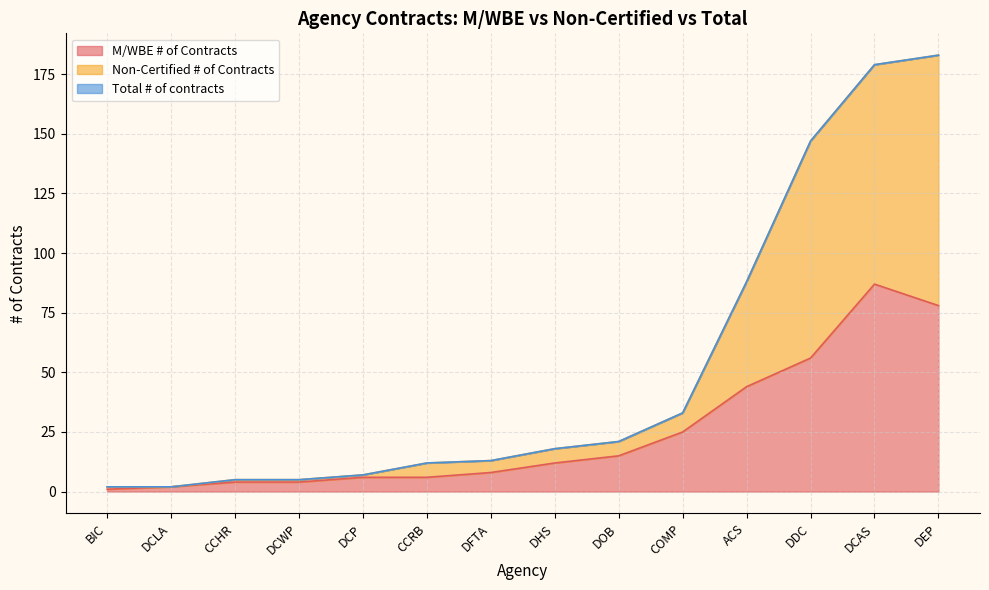

At which label does M/WBE # of Contracts reach its peak?

DCAS